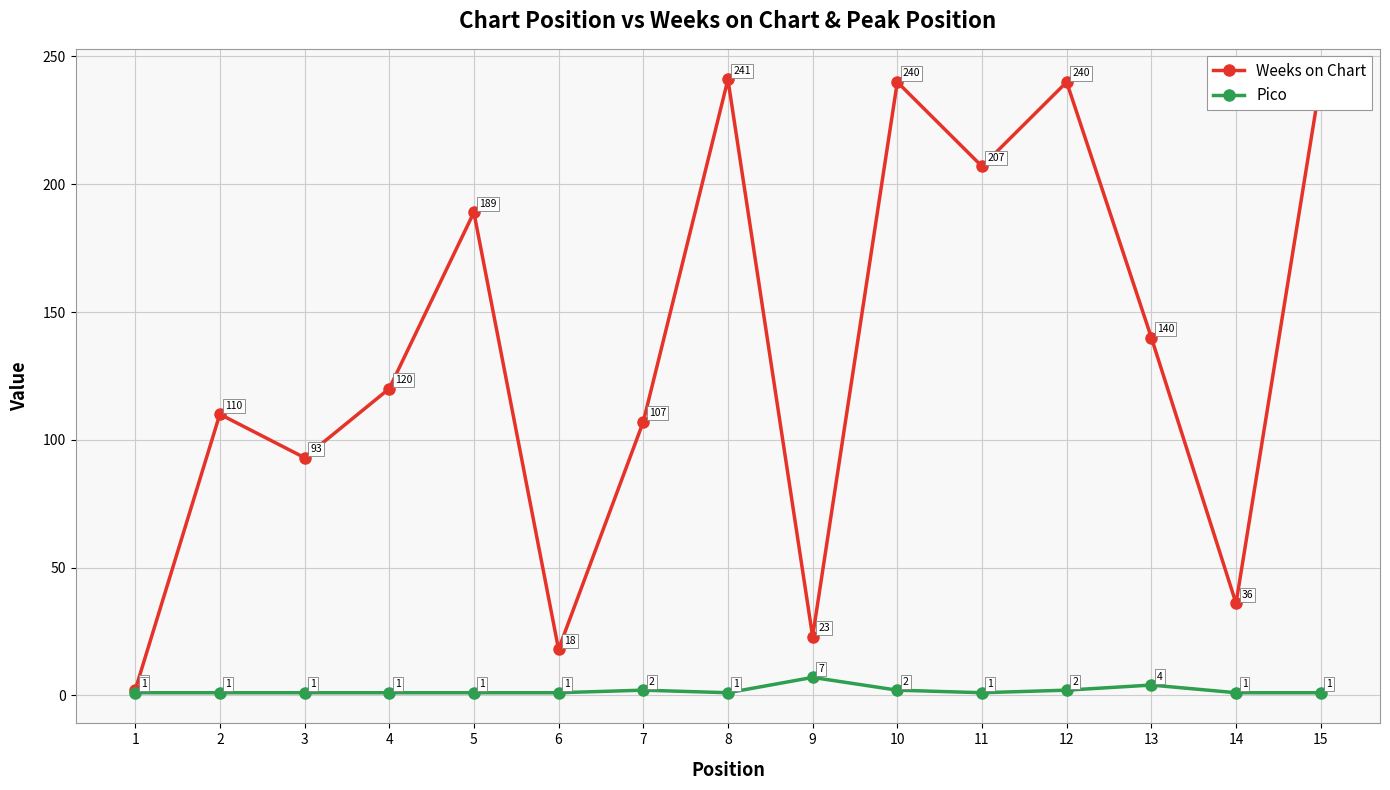

The Pico series shows 1 at 4. True or false?

True